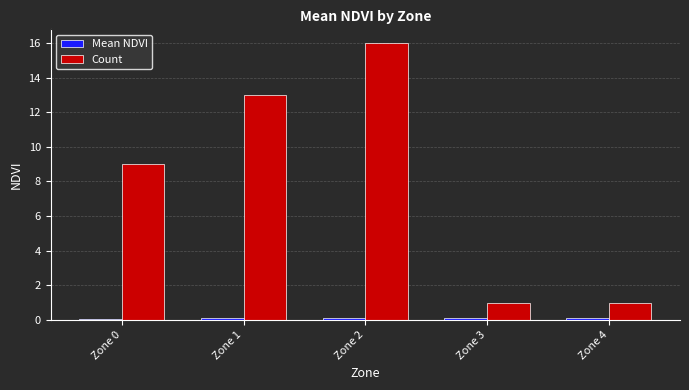

What is the difference between the maximum and minimum values in the Count series?

15.0